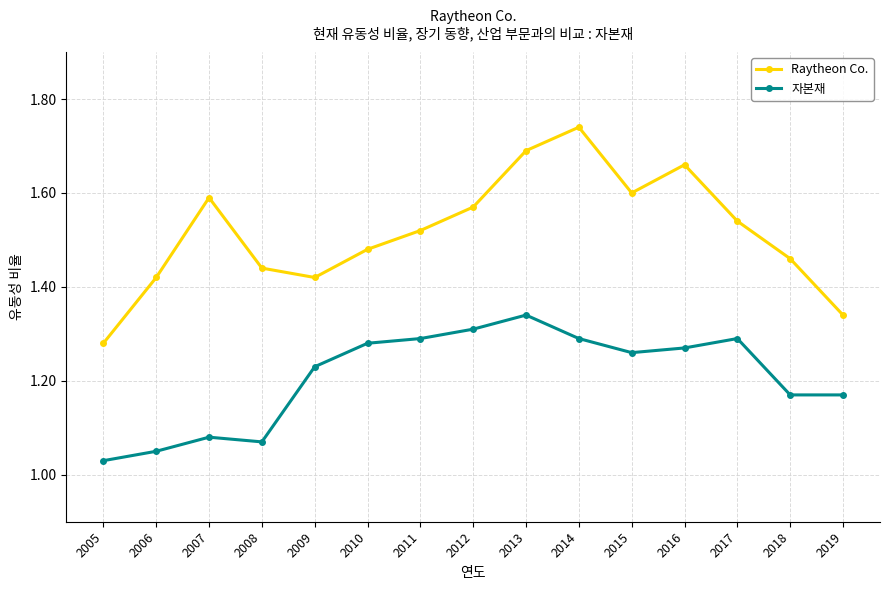

What is the sum of the Raytheon Co. values at 2015 and 2010?

3.1